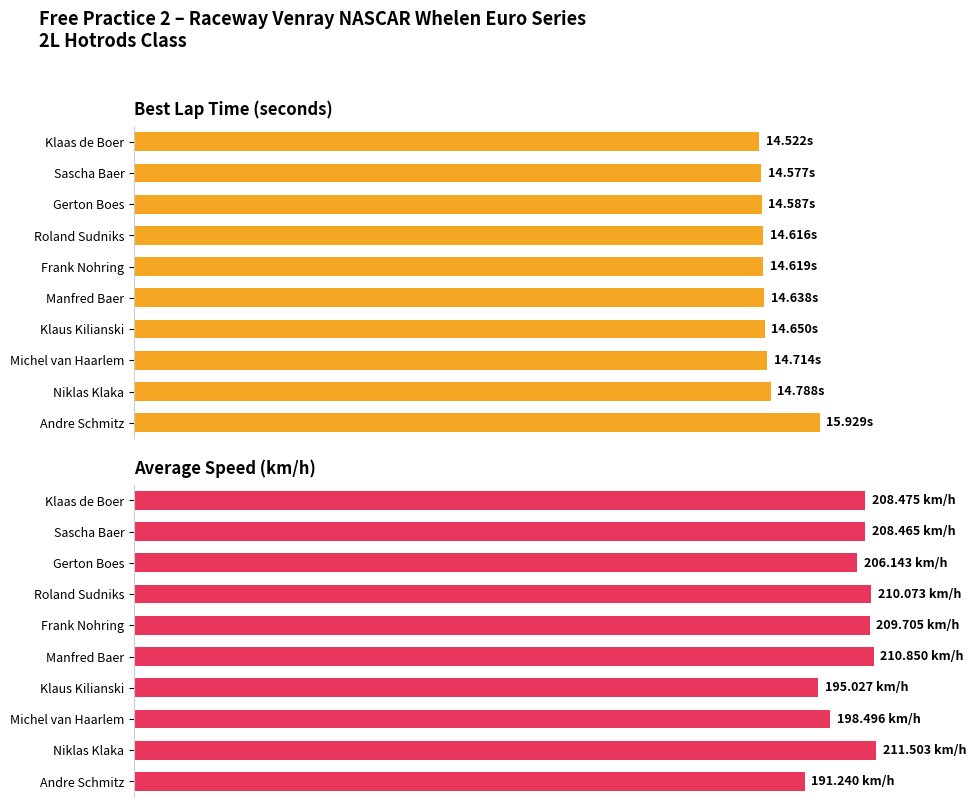

Does the chart contain any negative values?

No